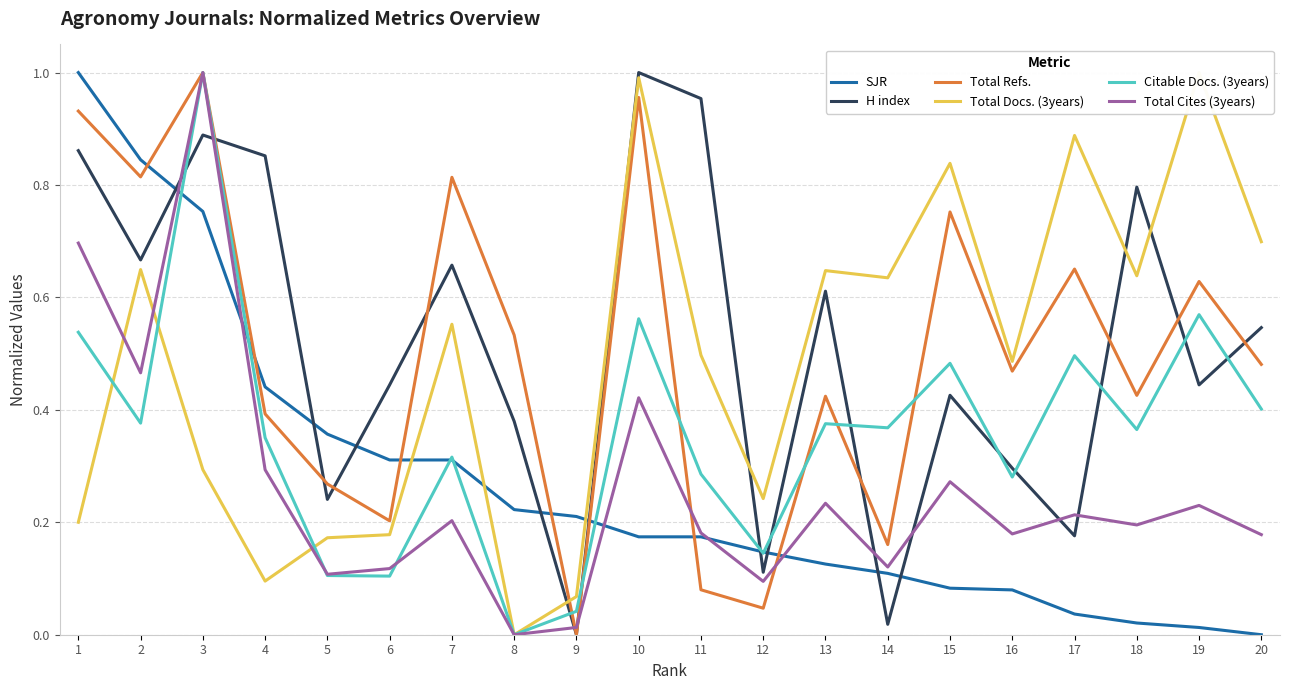

What is the difference between the highest and lowest values at 7?

0.6